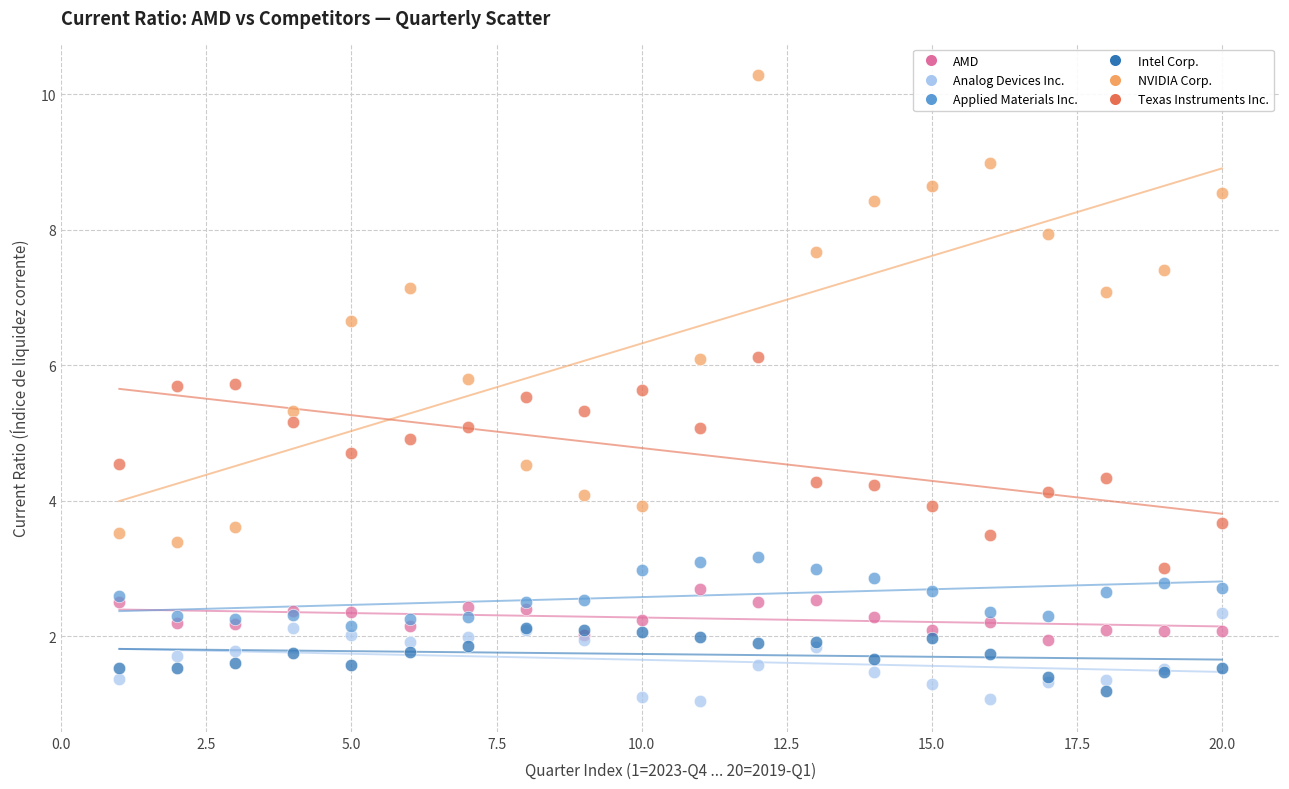

Which series contains the highest Y value?

NVIDIA Corp.